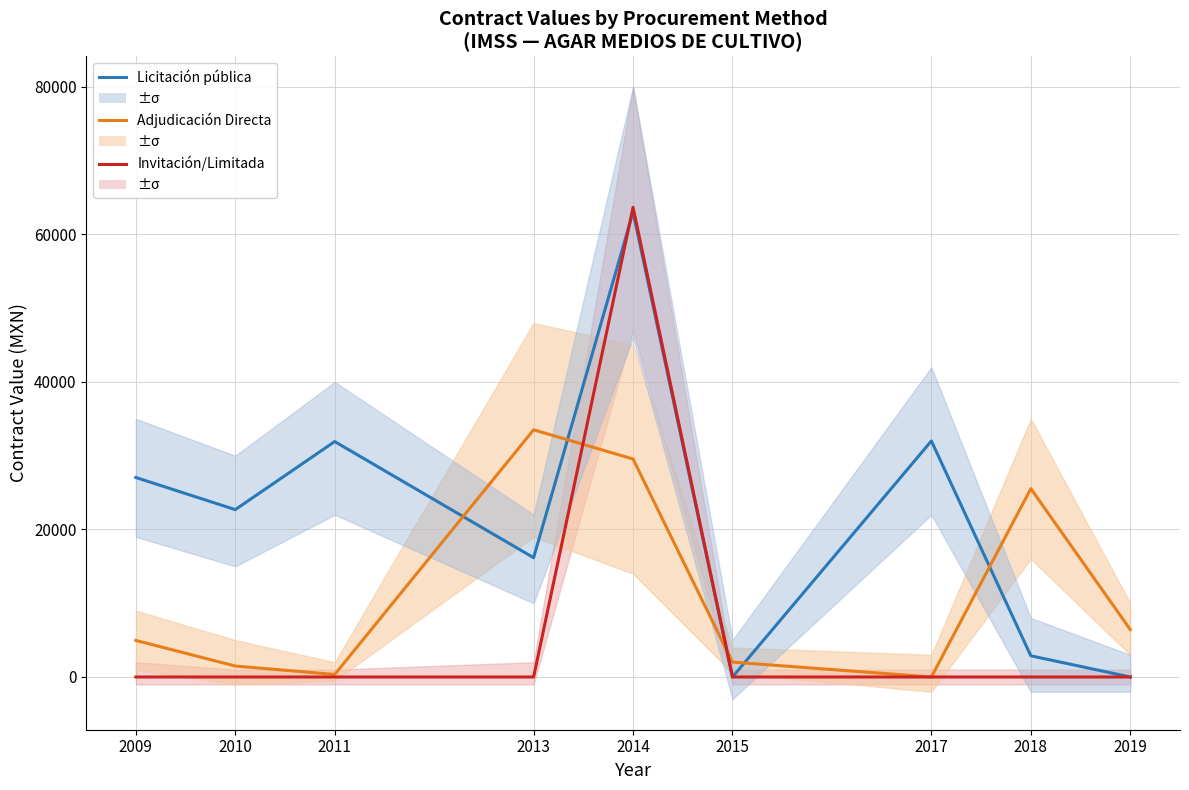

Is it true that Invitación/Limitada equals 0.0 at 2017?

True